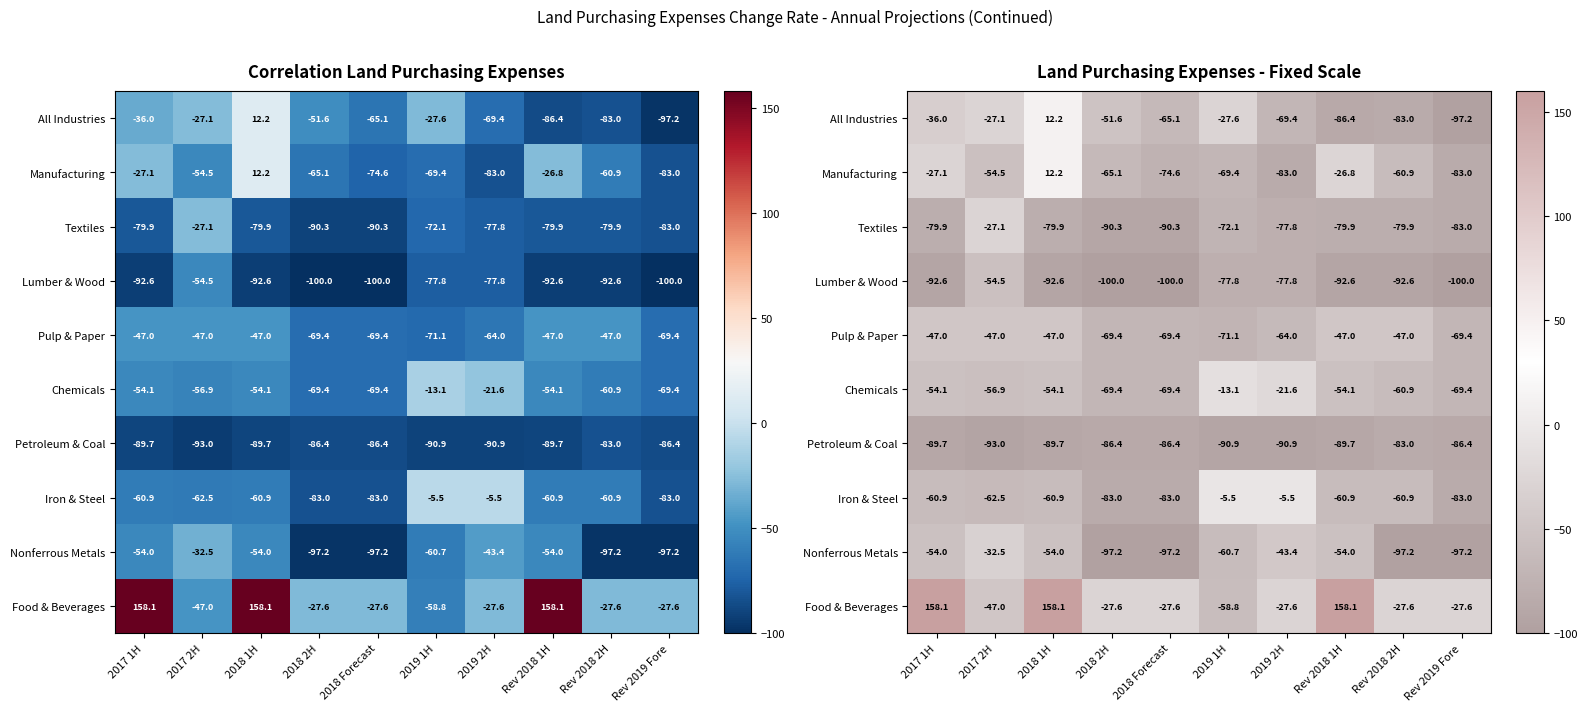

Which label corresponds to the smallest value in the chart?

2018 2H